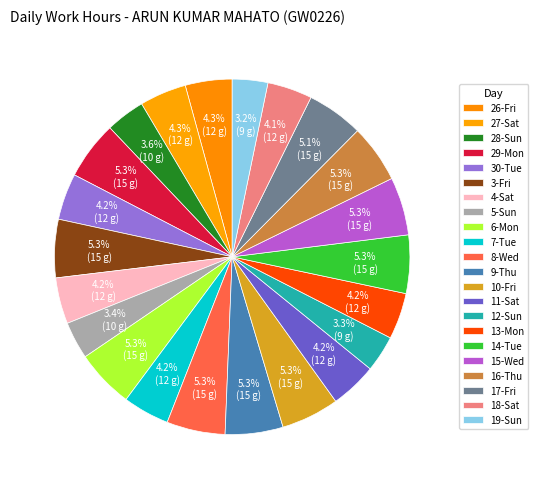

How many segments does this pie chart have?

22